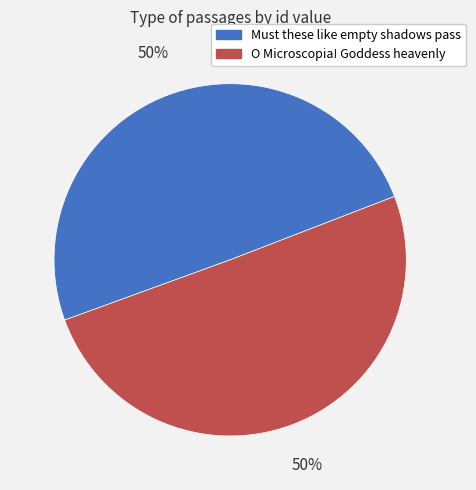

What is the ratio of the value at O Microscopia! Goddess heavenly to the value at Must these like empty shadows pass?

1.0